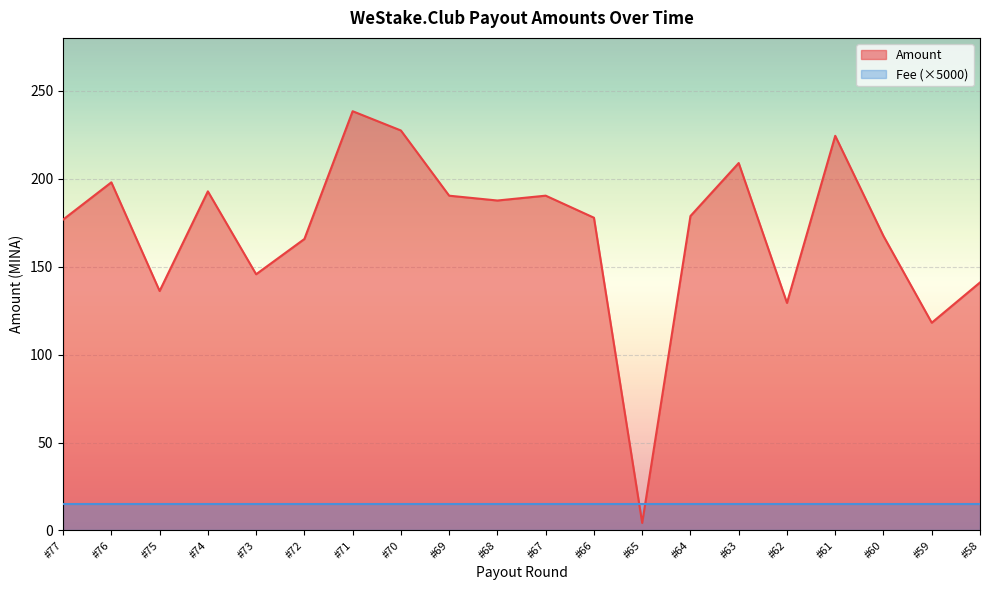

What is the difference between the values at #72 and #64?

13.1